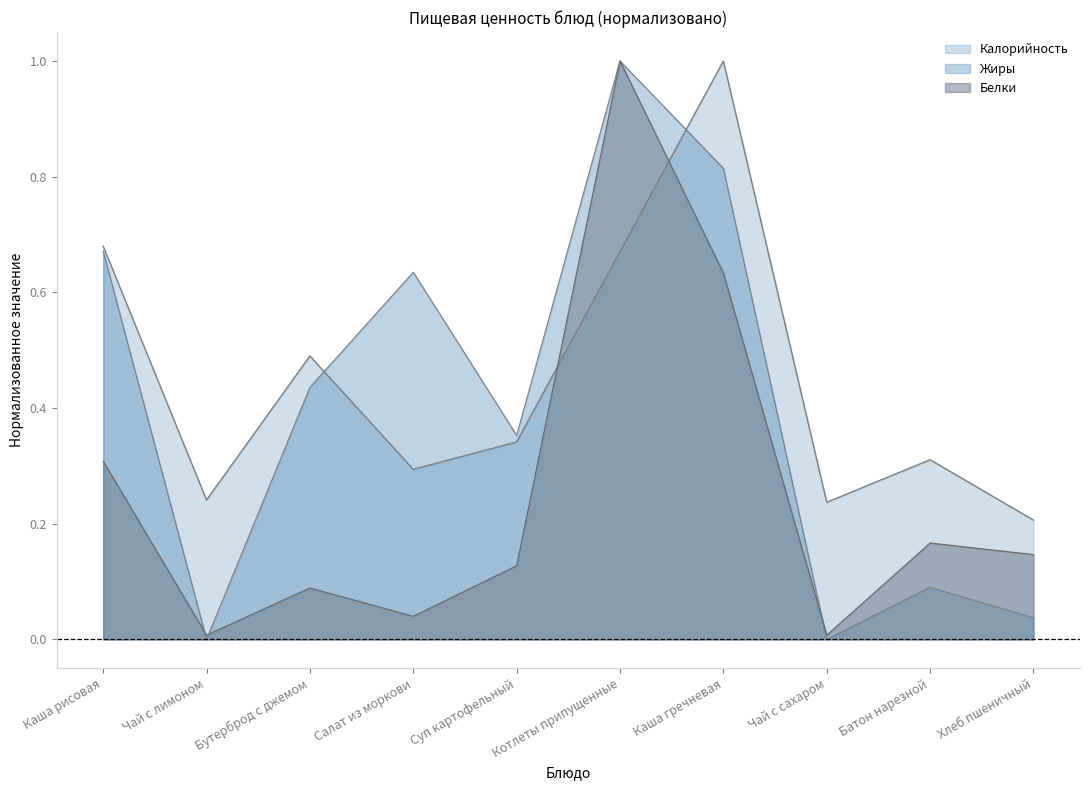

Where is the first local minimum for Калорийность?

Чай с лимоном